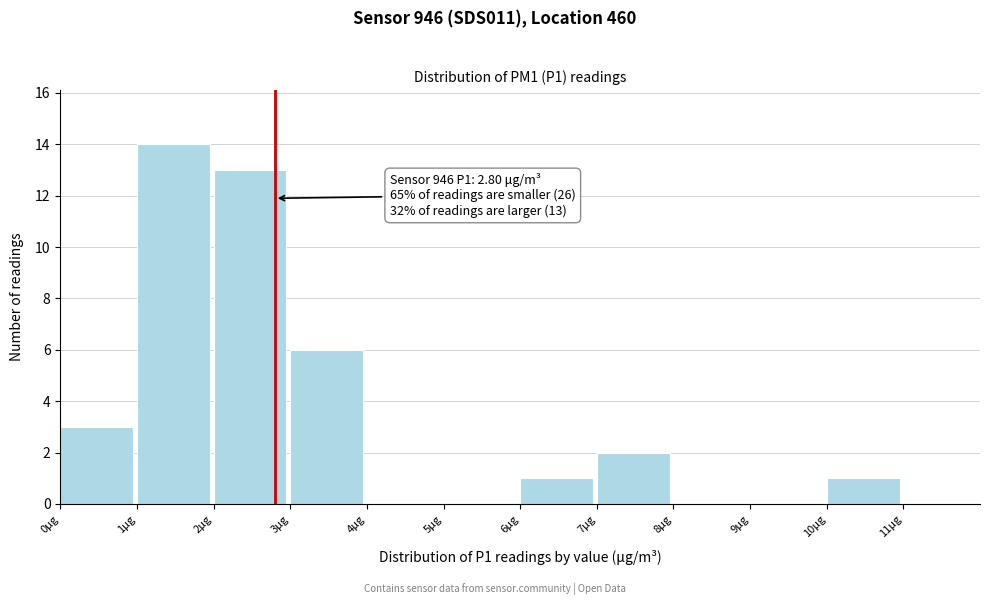

Which range on the x-axis has the tallest bar?

1 to 2